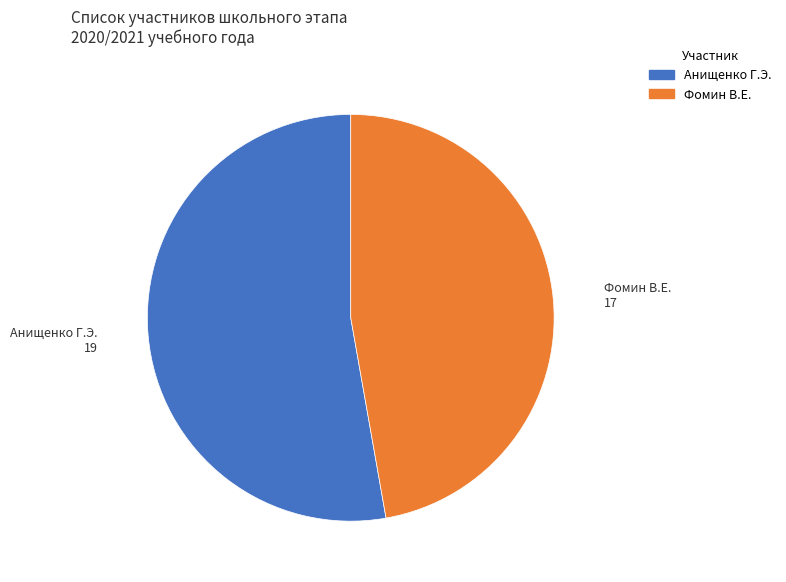

Rank the categories by value from highest to lowest.

Анищенко Г.Э., Фомин В.Е.